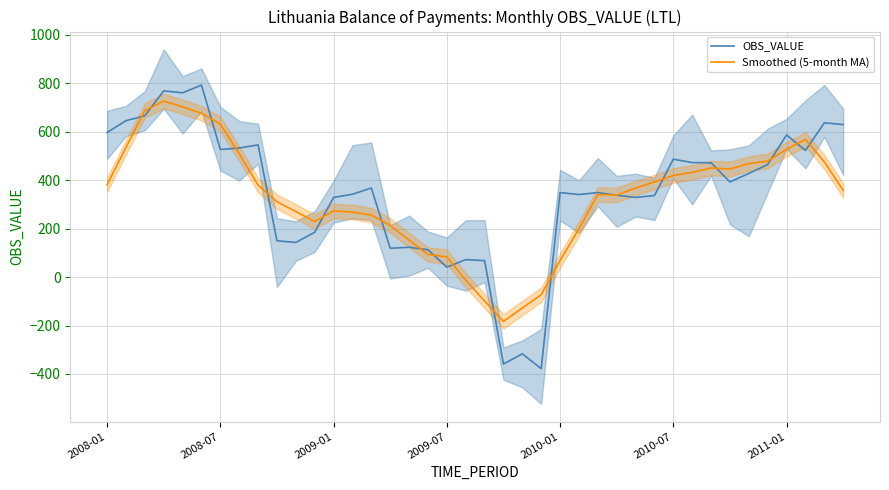

What is the difference between the maximum and minimum values in the OBS_VALUE series?

1171.0